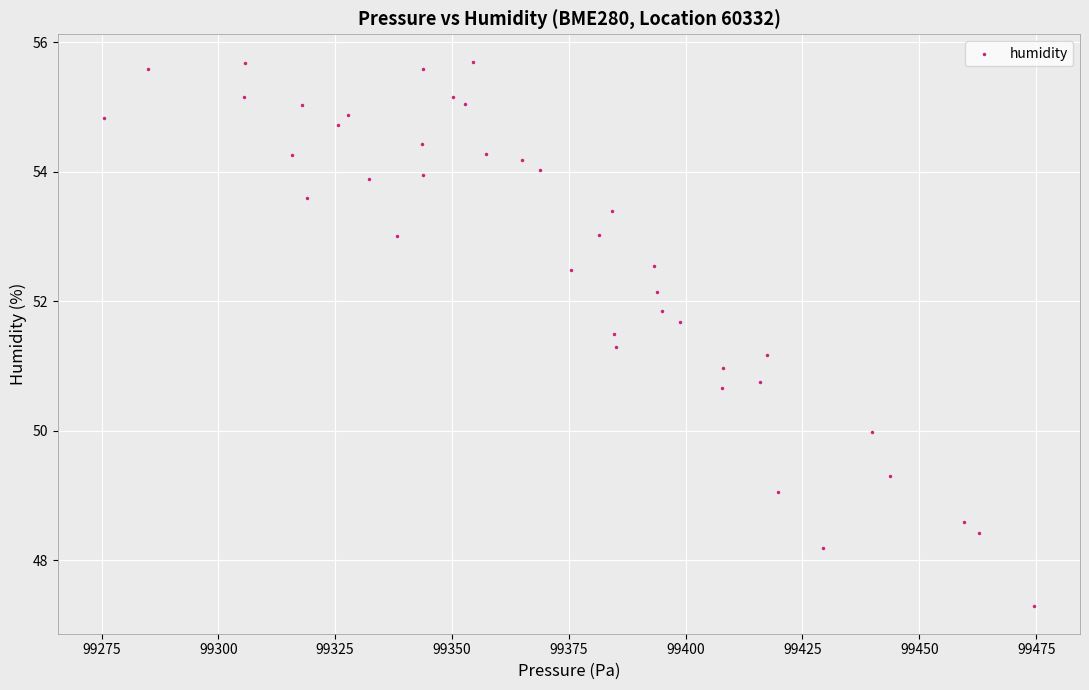

What is the range of Y values (max minus min)?

8.4